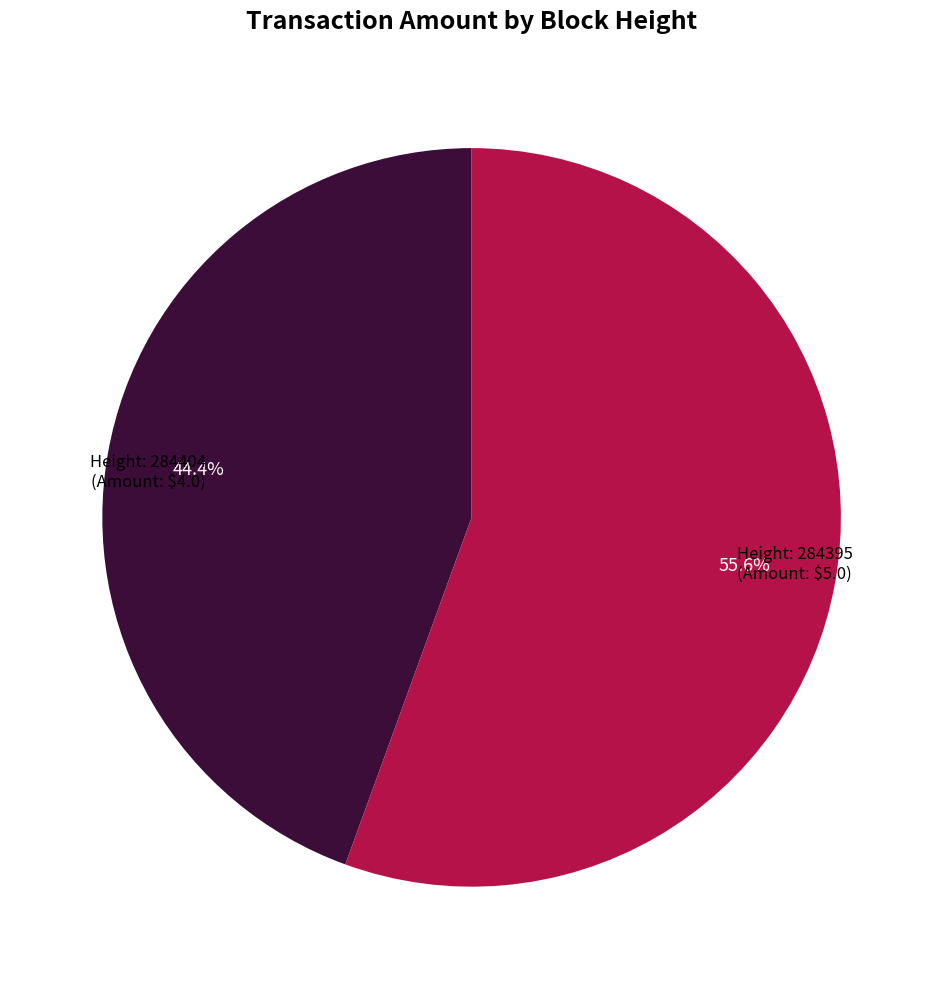

Does any single category account for the majority?

Yes